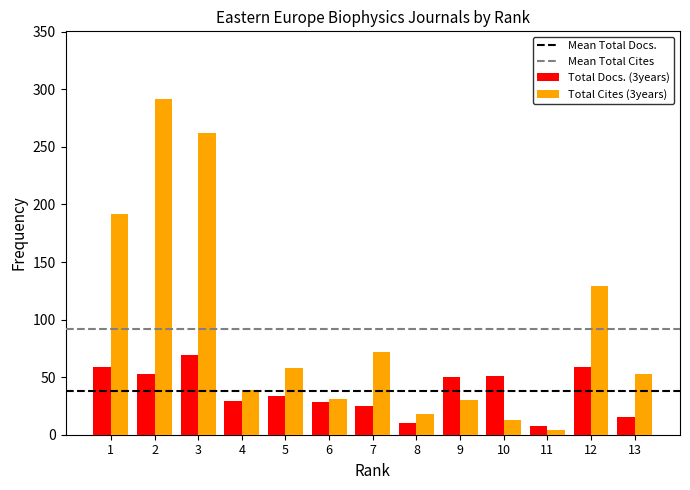

Which series has the largest range (max minus min)?

Total Cites (3years)